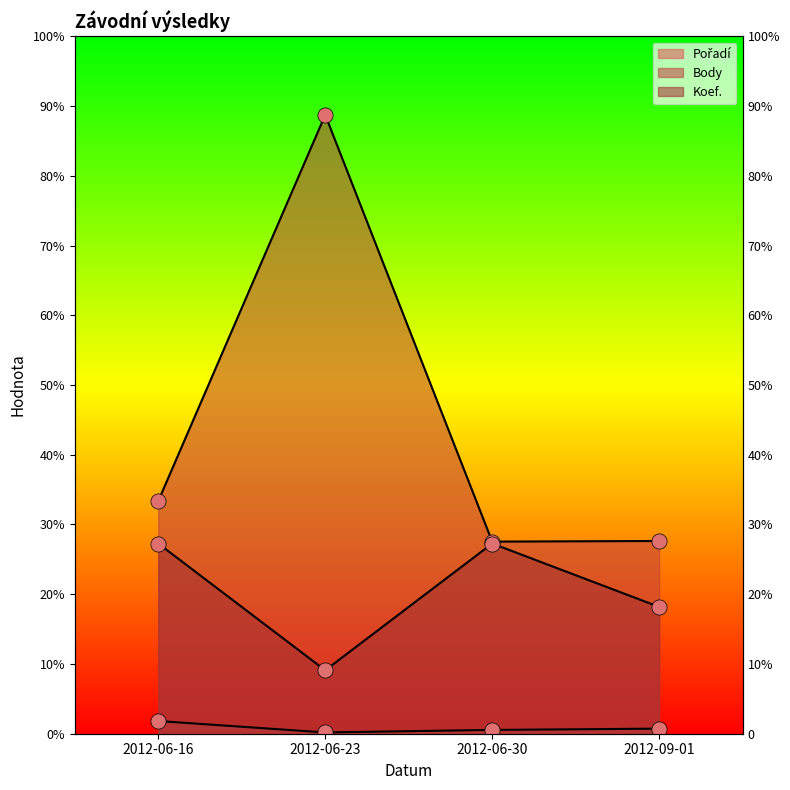

What are all the series names shown in the legend?

Pořadí, Body, Koef.